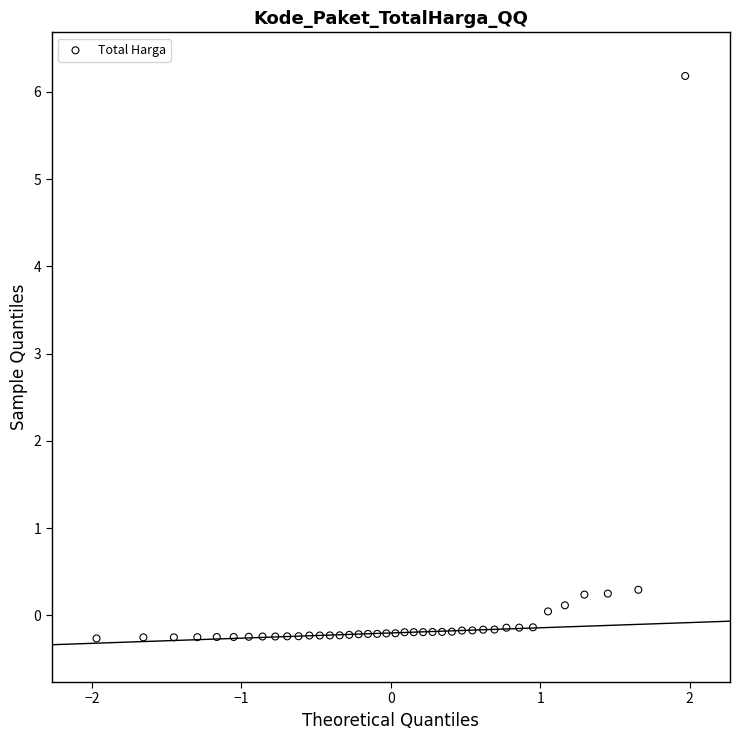

What is the range of X values (max minus min)?

3.9